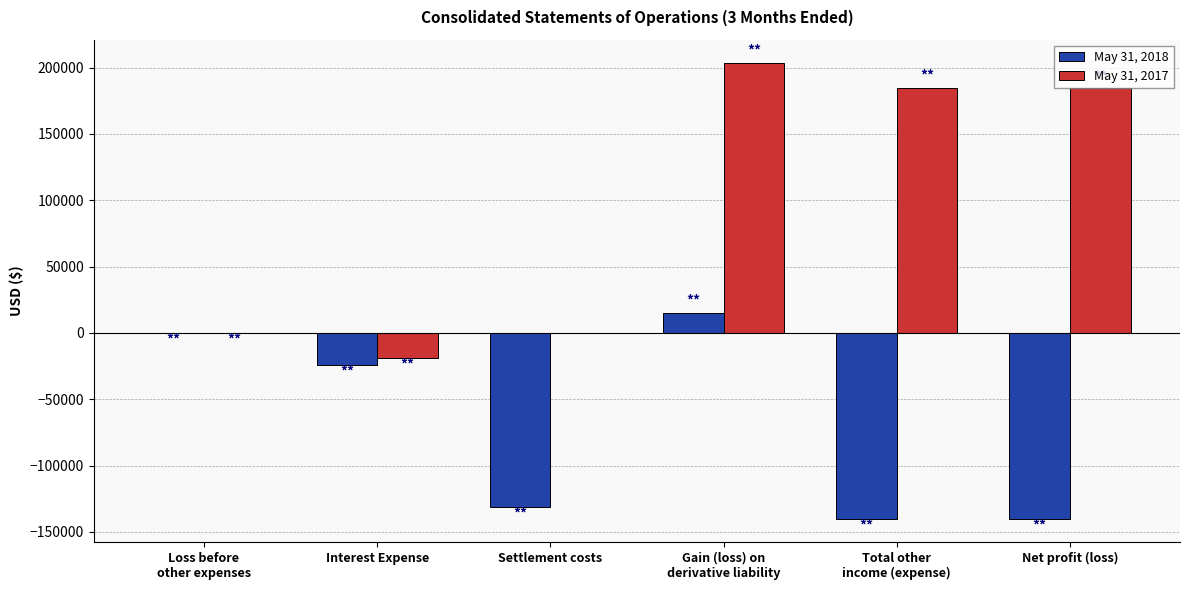

Is the value of May 31, 2018 at Settlement costs greater than the value of May 31, 2017 at Interest Expense?

No